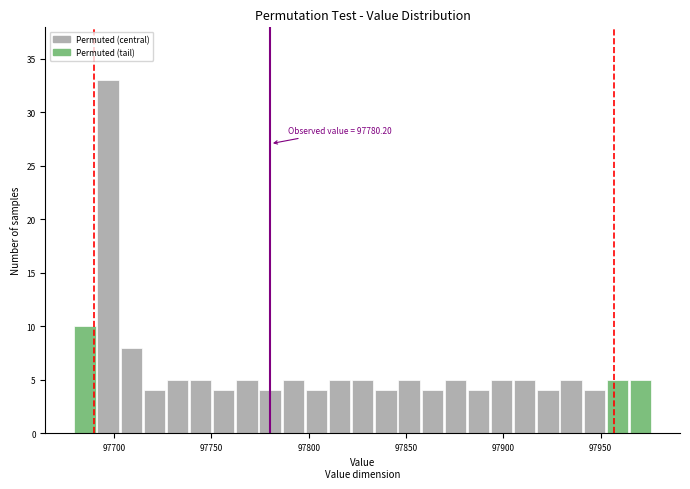

Read against the x-axis, roughly where is the centre of the tallest bar?

97695